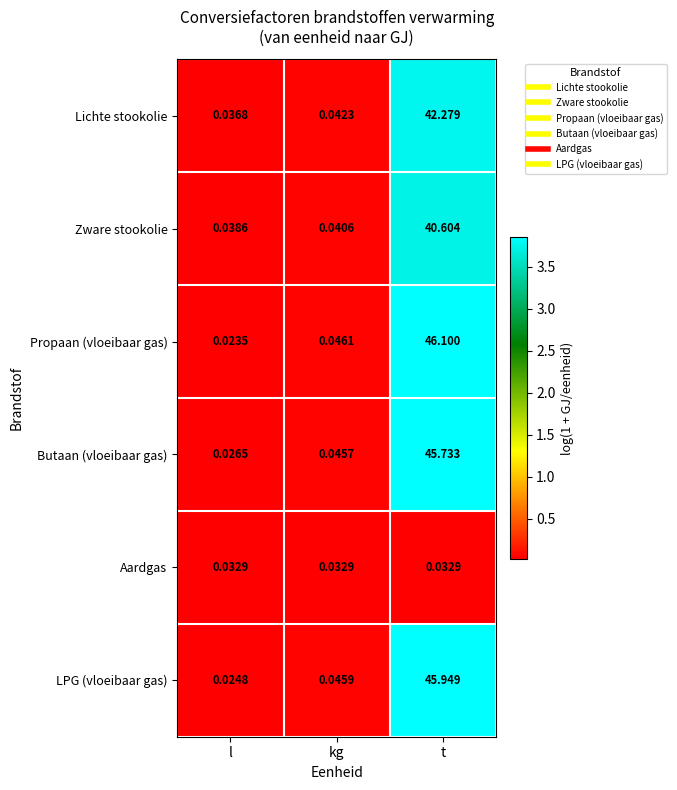

At which category does the chart reach its peak across all series?

t